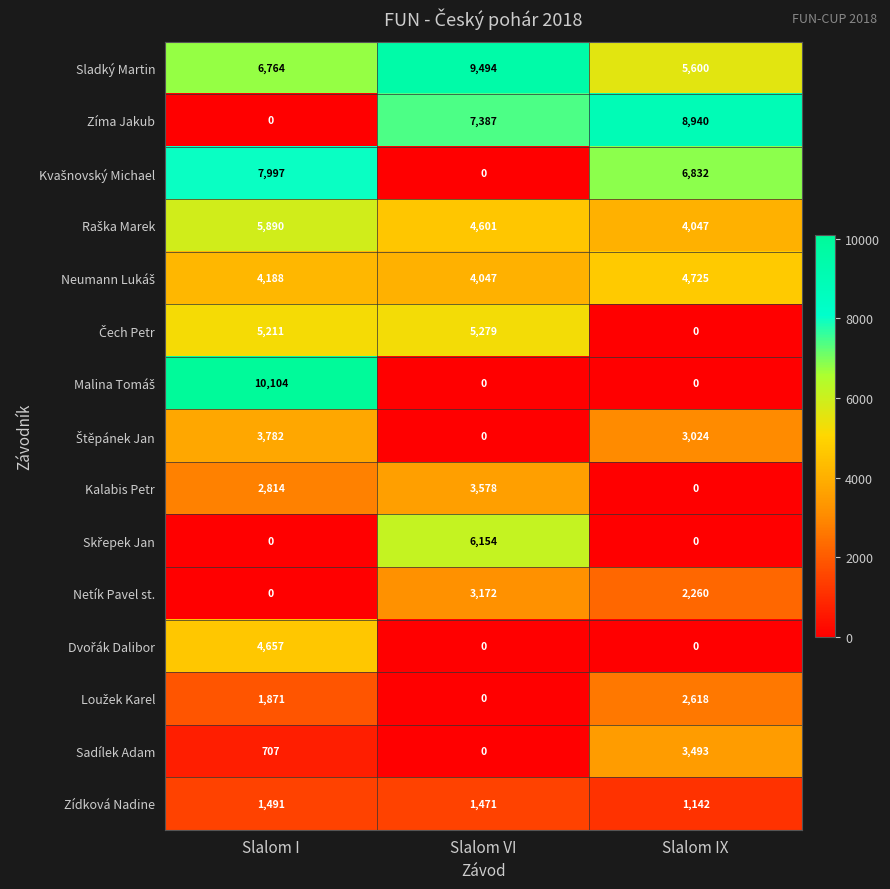

At which category is the sum across all series the highest?

Slalom I